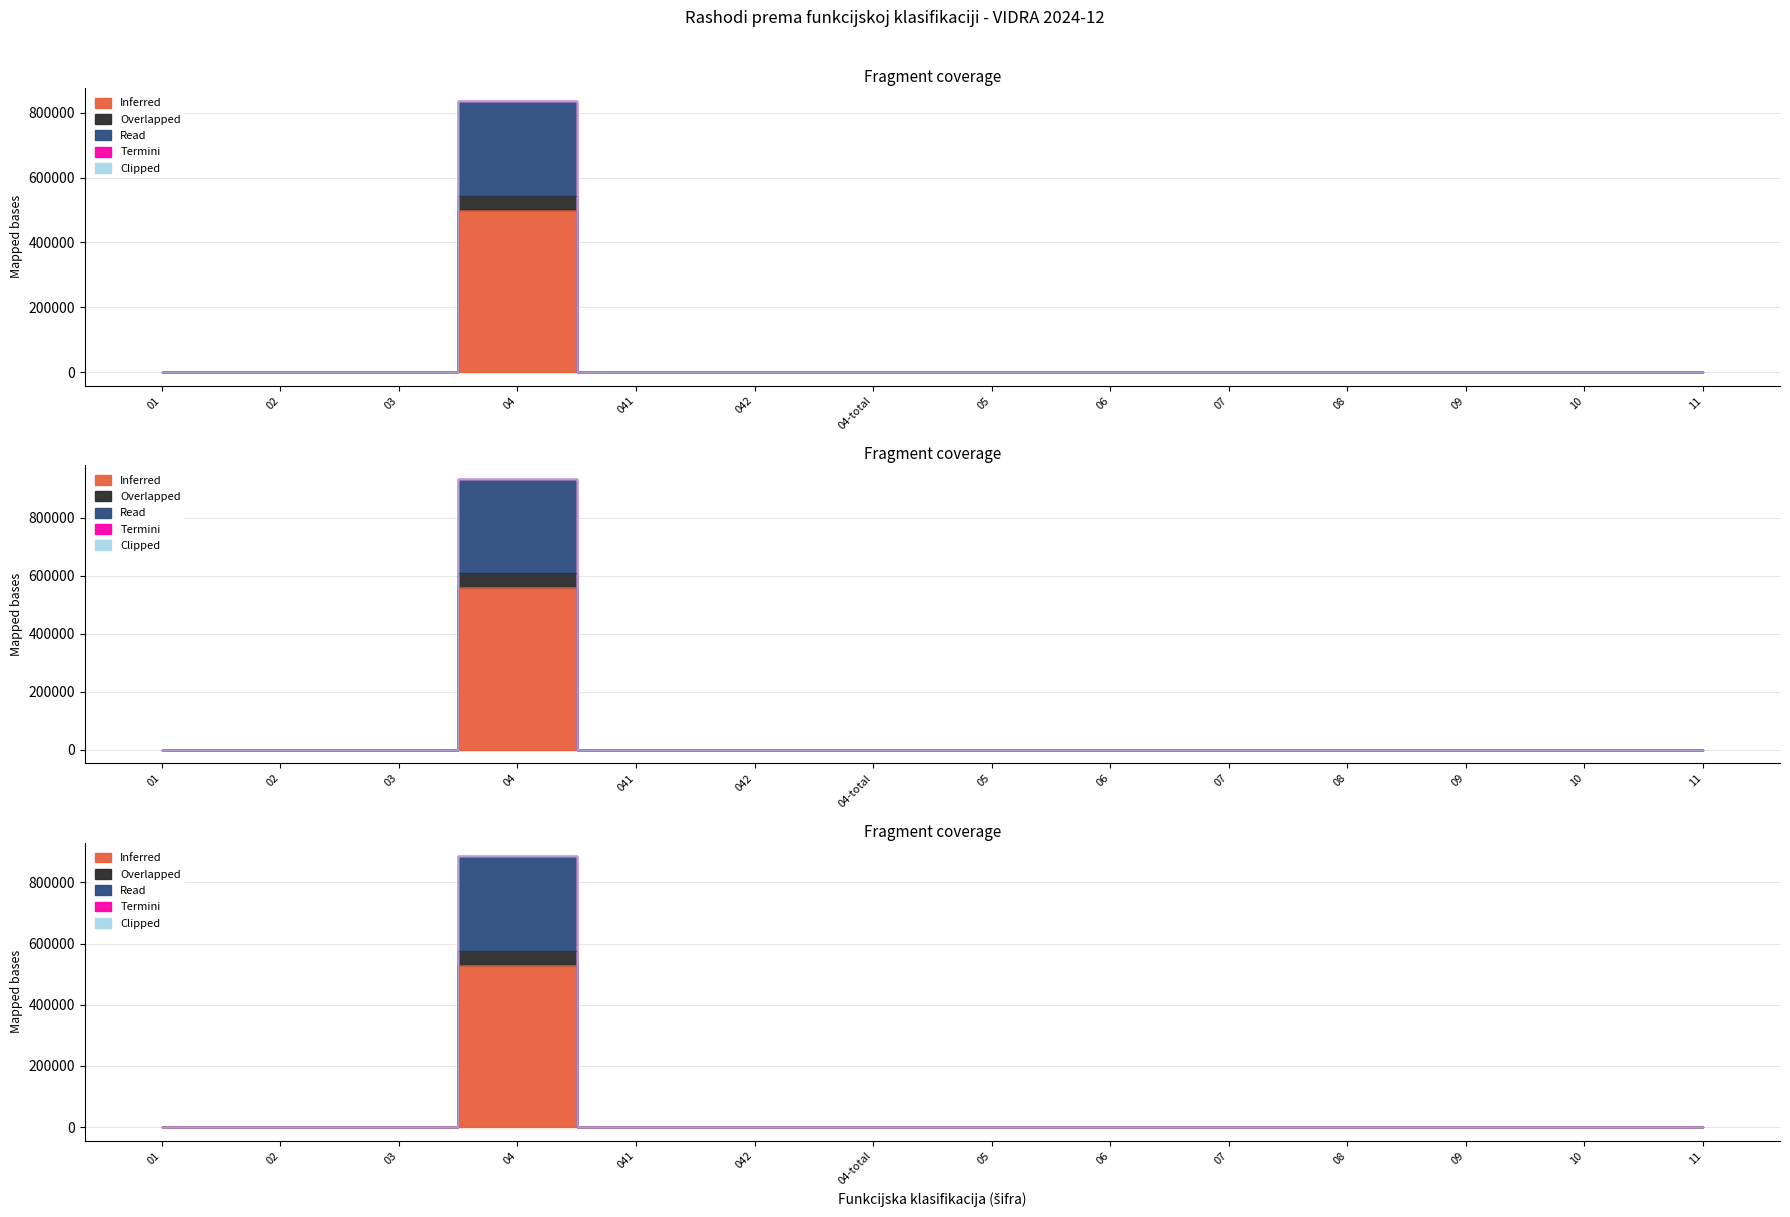

True or false: Clipped has a value of 0.0 at 01.

True